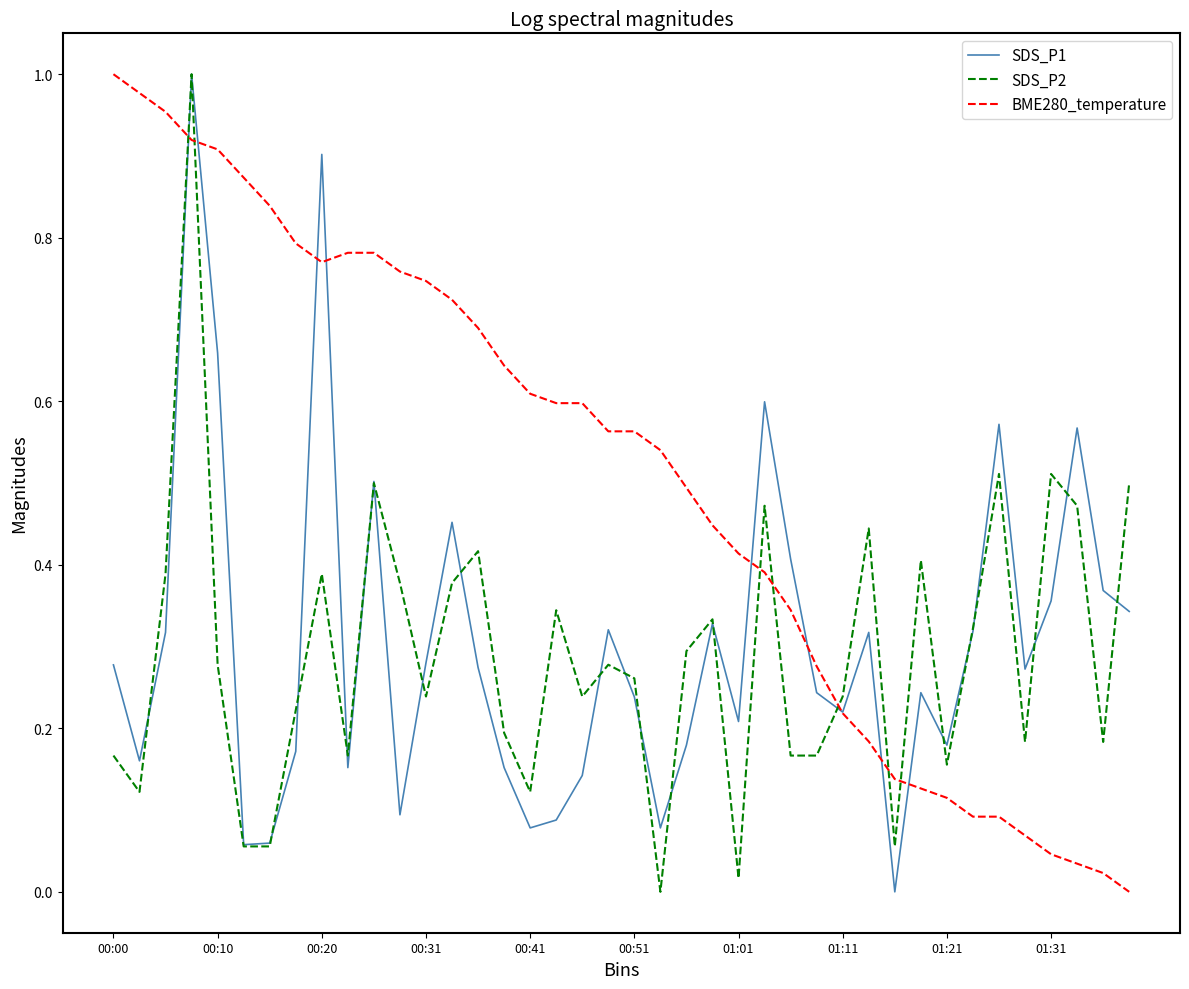

Is this an area chart (filled region under the line)?

No